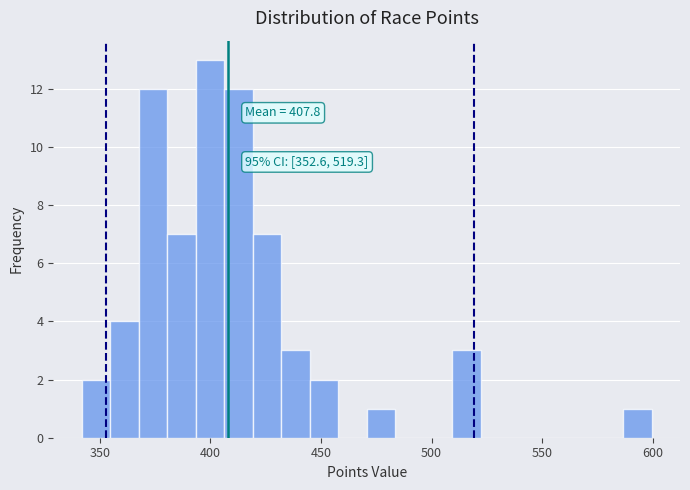

Read against the x-axis, roughly where is the centre of the tallest bar?

400